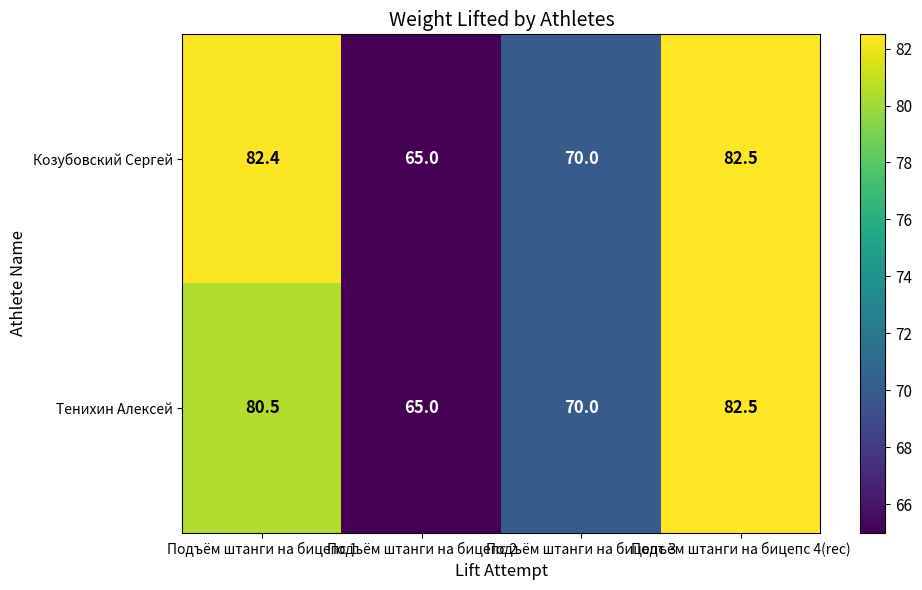

What is the maximum value for Козубовский Сергей?

82.5